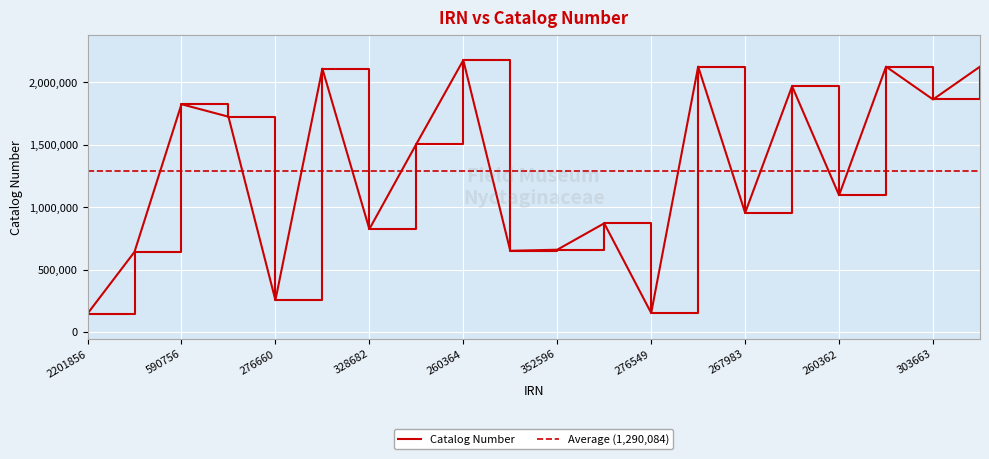

What is the approximate value at 260362, to the nearest 10?

1095810